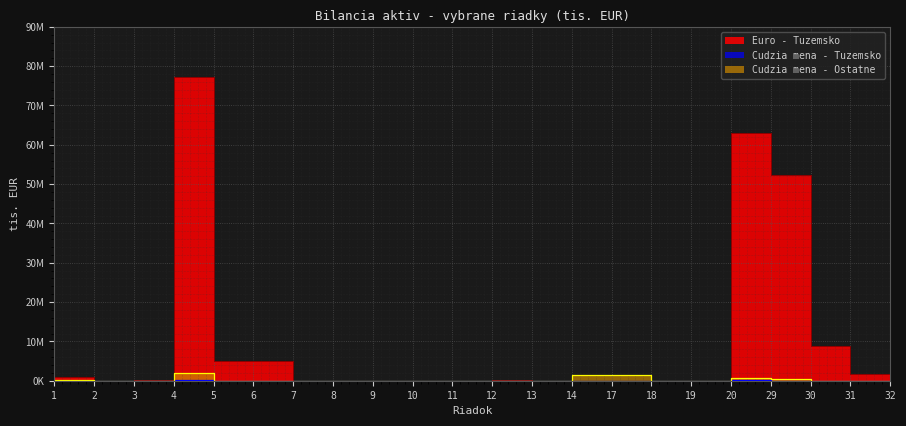

What is the difference between the maximum and minimum values in the Euro - Tuzemsko series?

77265878